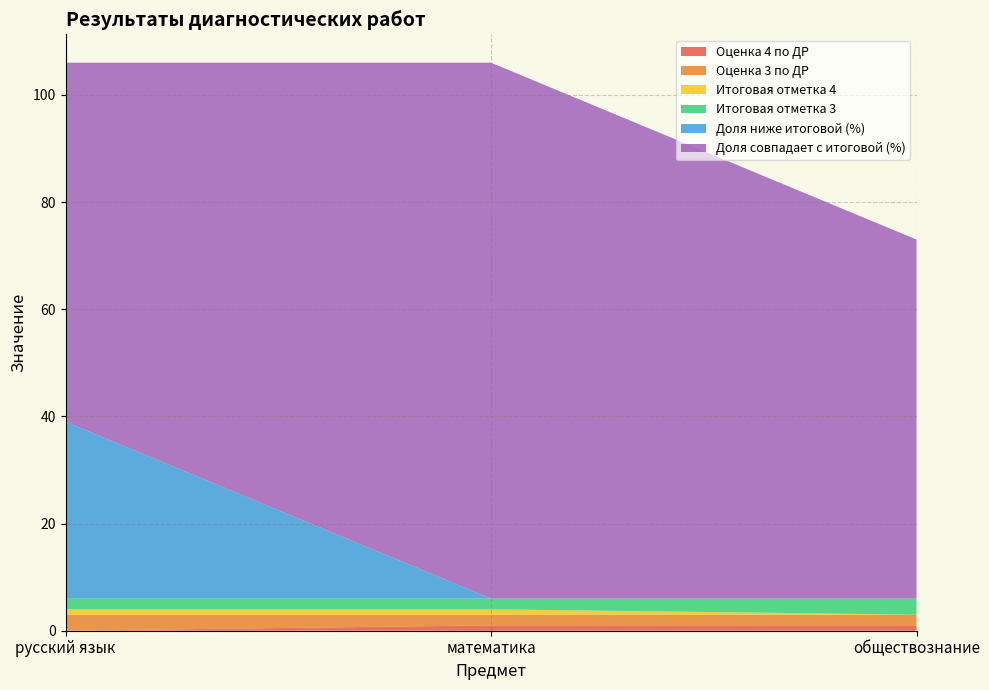

Reading right to left, extract all data points from this chart.

Оценка 4 по ДР: обществознание=1	математика=1	русский язык=0
Оценка 3 по ДР: обществознание=2	математика=2	русский язык=3
Итоговая отметка 4: обществознание=0	математика=1	русский язык=1
Итоговая отметка 3: обществознание=3	математика=2	русский язык=2
Доля ниже итоговой (%): обществознание=0	математика=0	русский язык=33
Доля совпадает с итоговой (%): обществознание=67	математика=100	русский язык=67